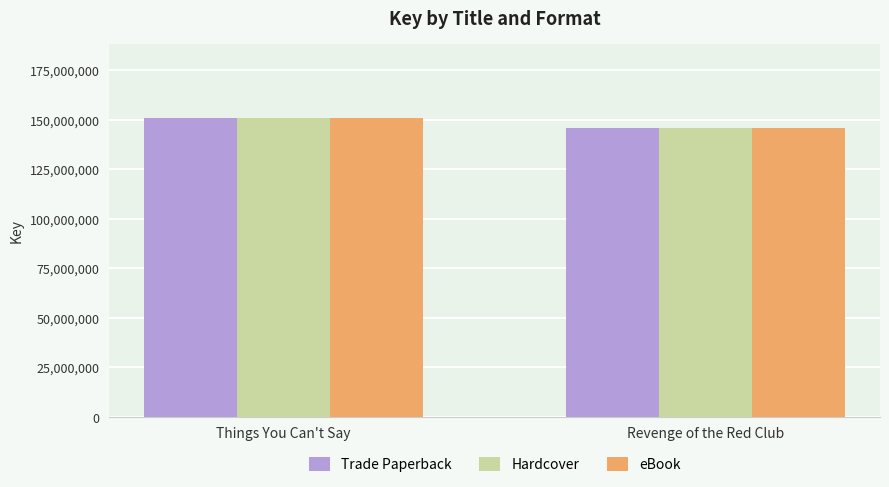

Where is Trade Paperback nearest to the value 148314878?

Revenge of the Red Club